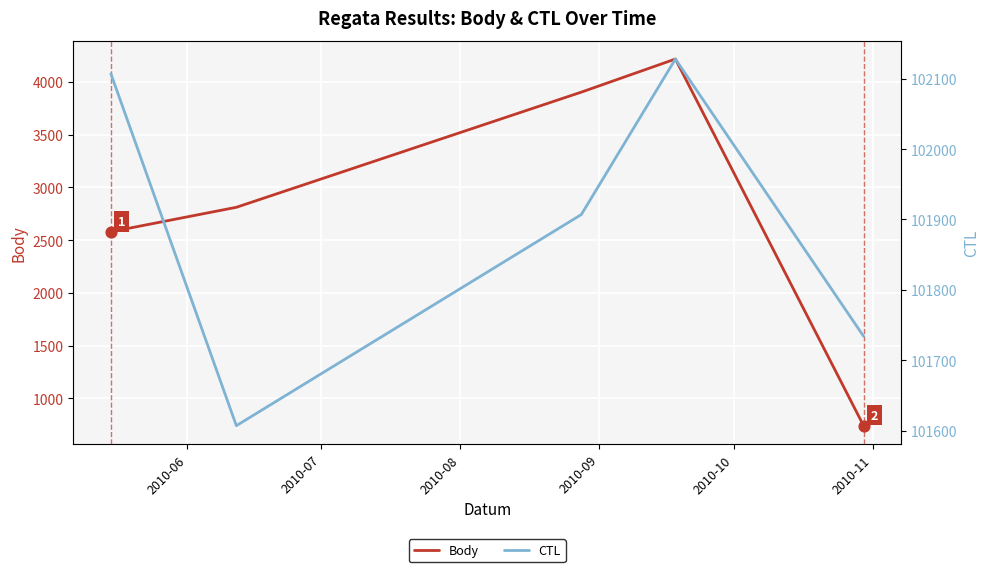

At how many categories does at least one series exceed 6880?

5